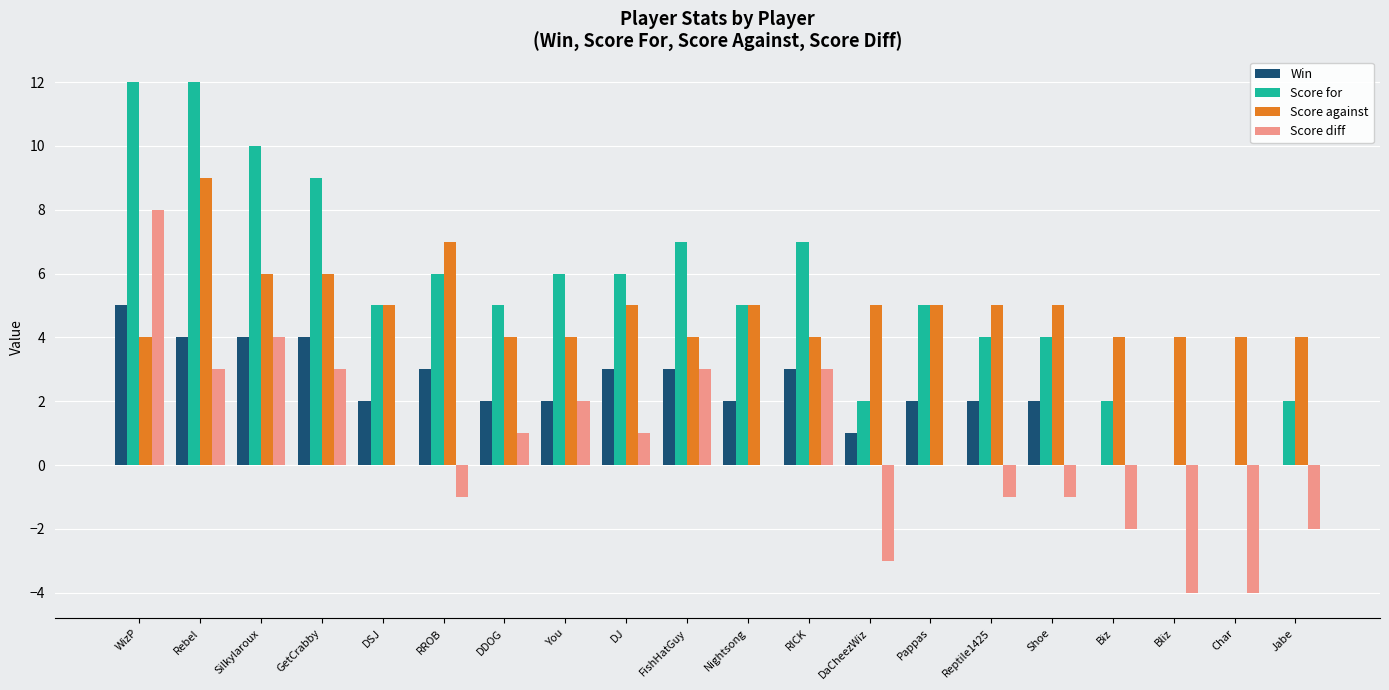

The Win series shows 4 at RROB. True or false?

False